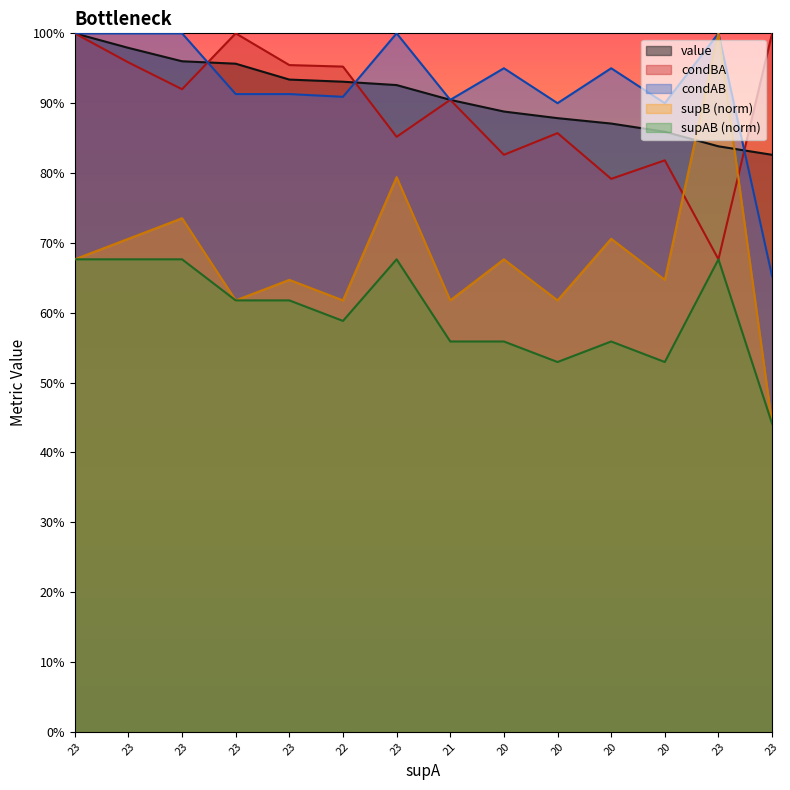

How many interior local valleys does the condAB series have?

4